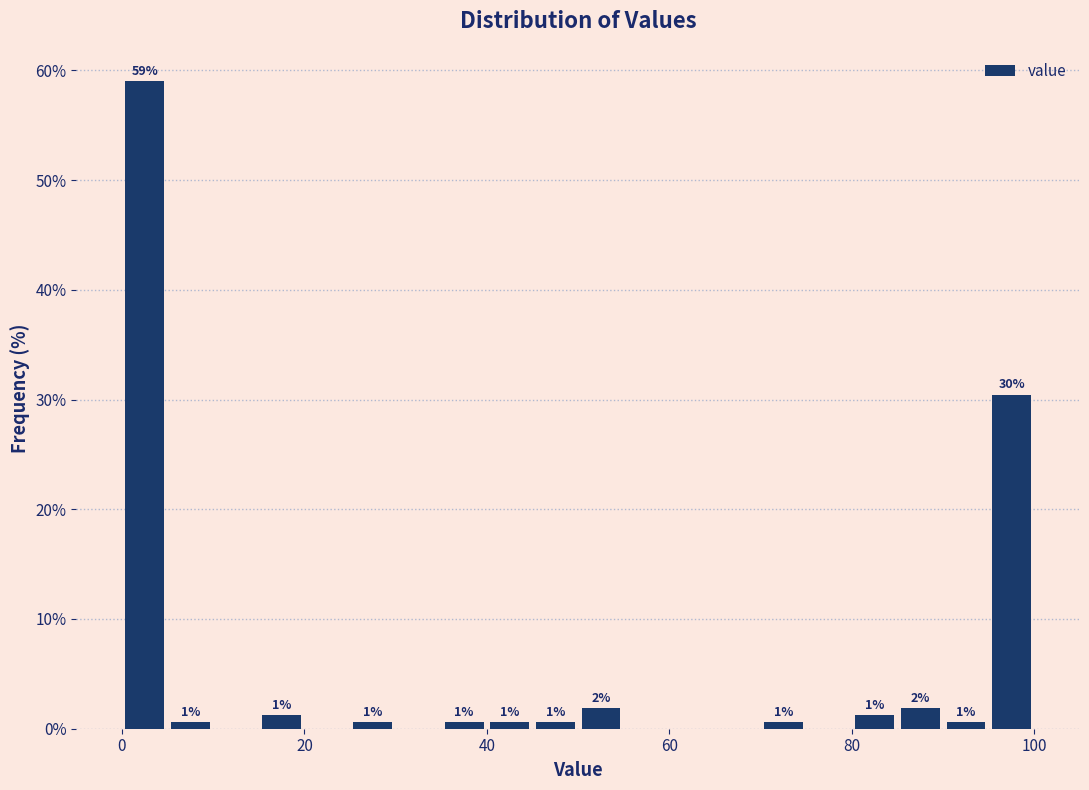

Read against the x-axis, roughly where is the centre of the tallest bar?

2